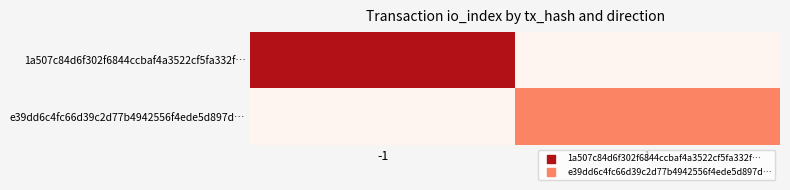

Reading right to left, transcribe all the data shown in this chart.

1a507c84d6f302f6844ccbaf4a3522cf5fa332f…: 1=0	-1=10
e39dd6c4fc66d39c2d77b4942556f4ede5d897d…: 1=5	-1=0